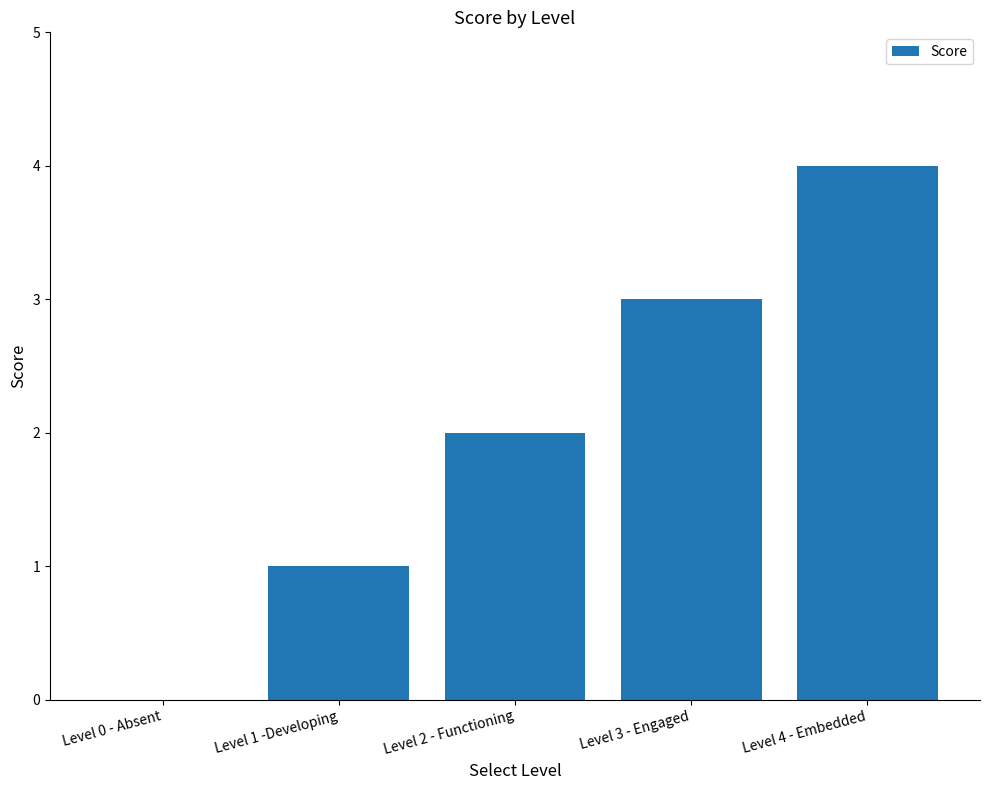

Between Level 0 - Absent and Level 4 - Embedded, which is larger?

Level 4 - Embedded